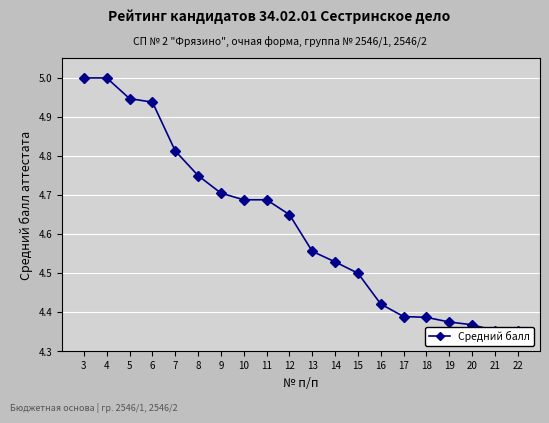

What is the smallest value displayed?

4.4